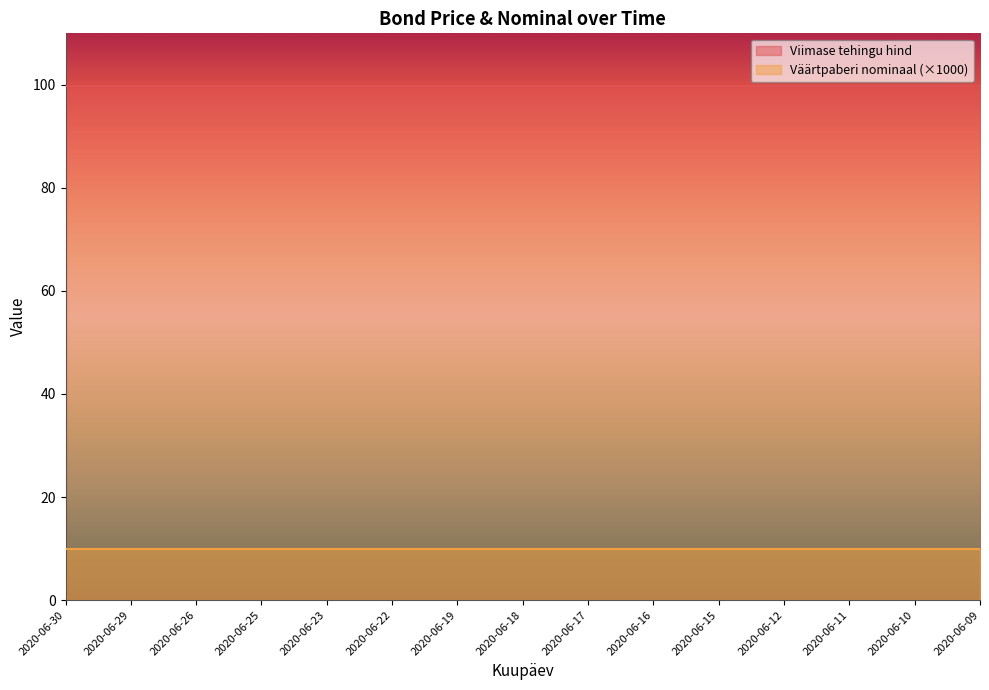

True or false: Viimase tehingu hind has more than 1 interior local peaks.

False